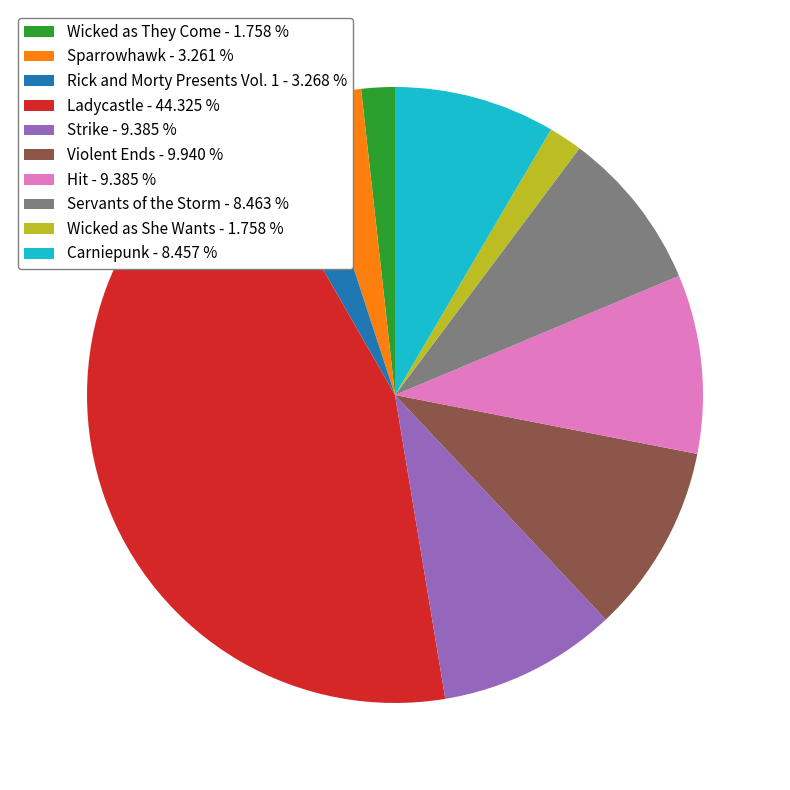

Which category has the biggest portion of the pie?

Ladycastle